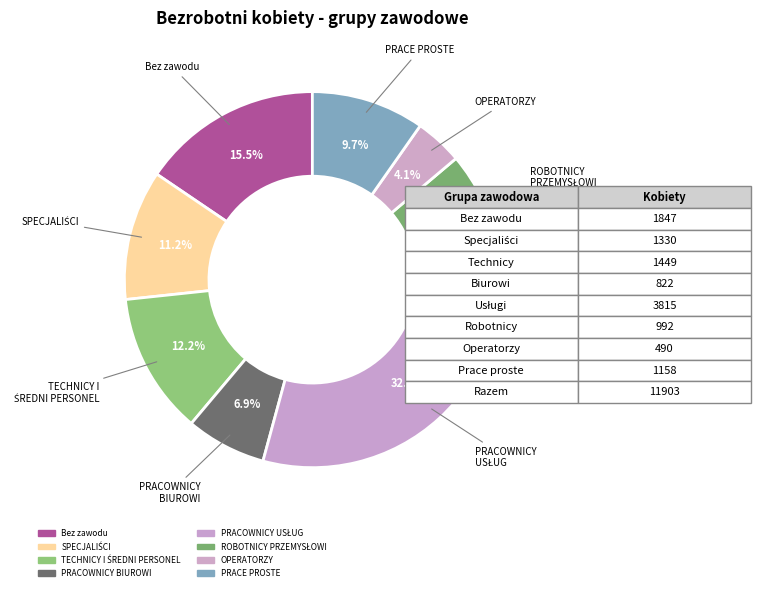

How many segments does this pie chart have?

8